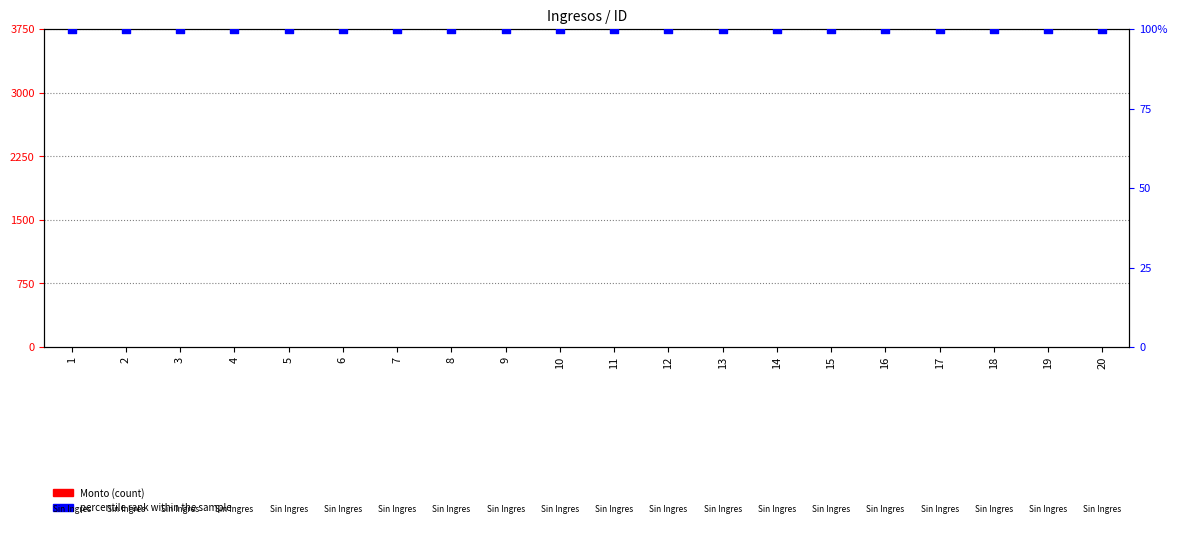

Which series has the largest total across all categories?

percentile rank within the sample